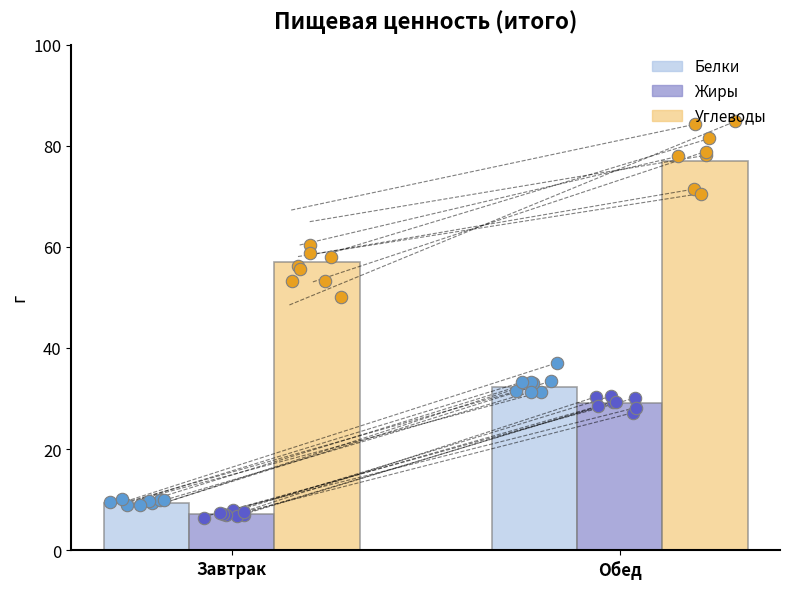

At how many categories does at least one series exceed 64?

1